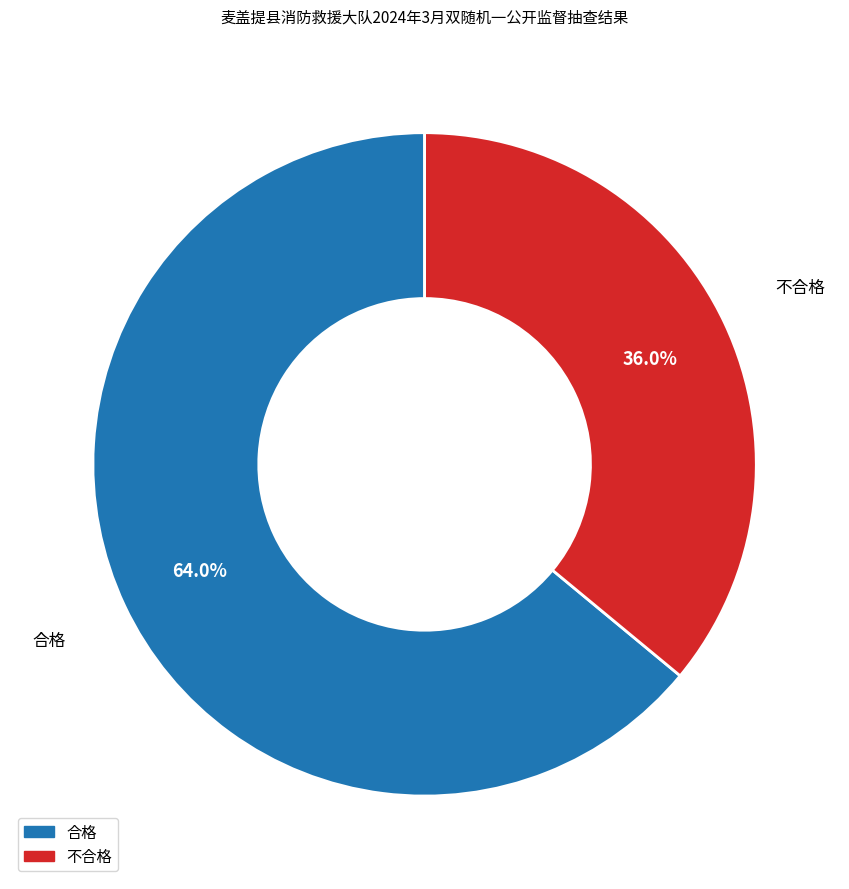

How many slices are in this pie chart?

2